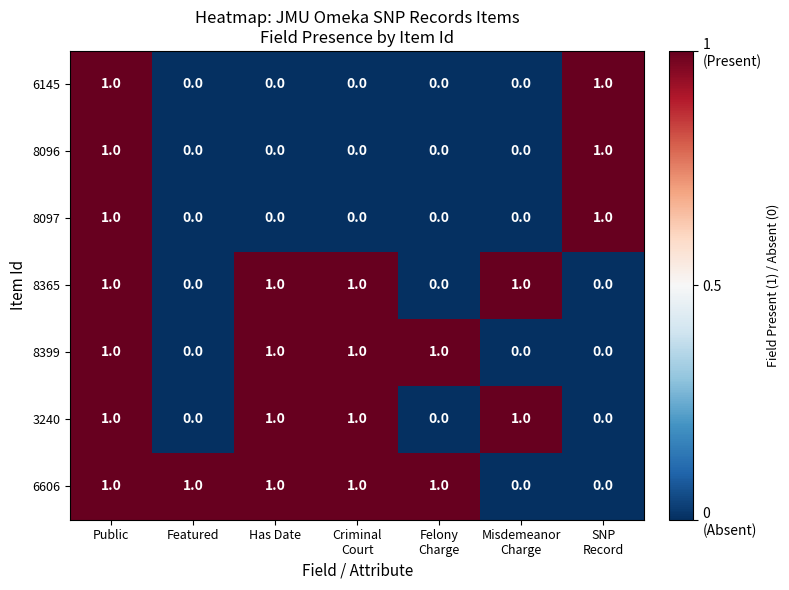

How many 8399 values are between 0 and 1?

7